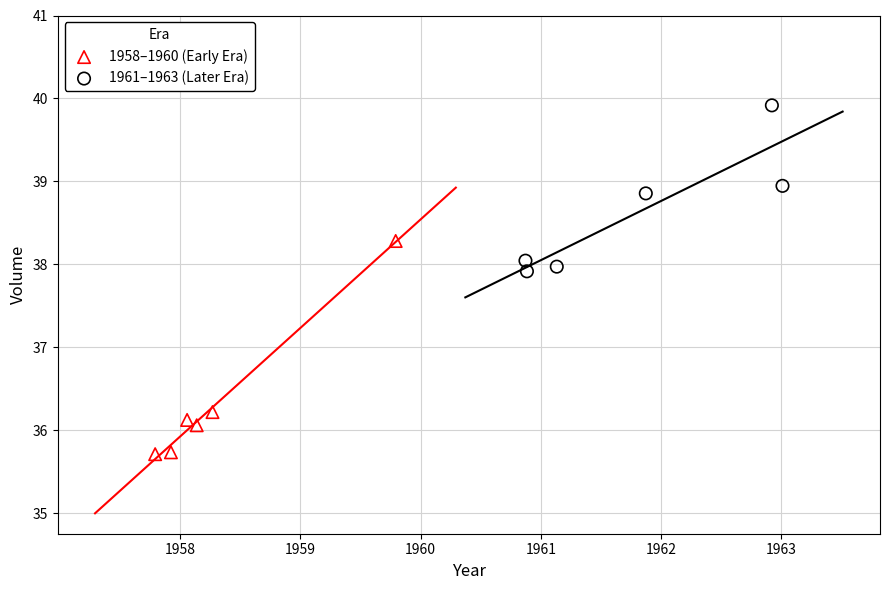

Which series reaches the minimum Y coordinate?

1958–1960 (Early Era)